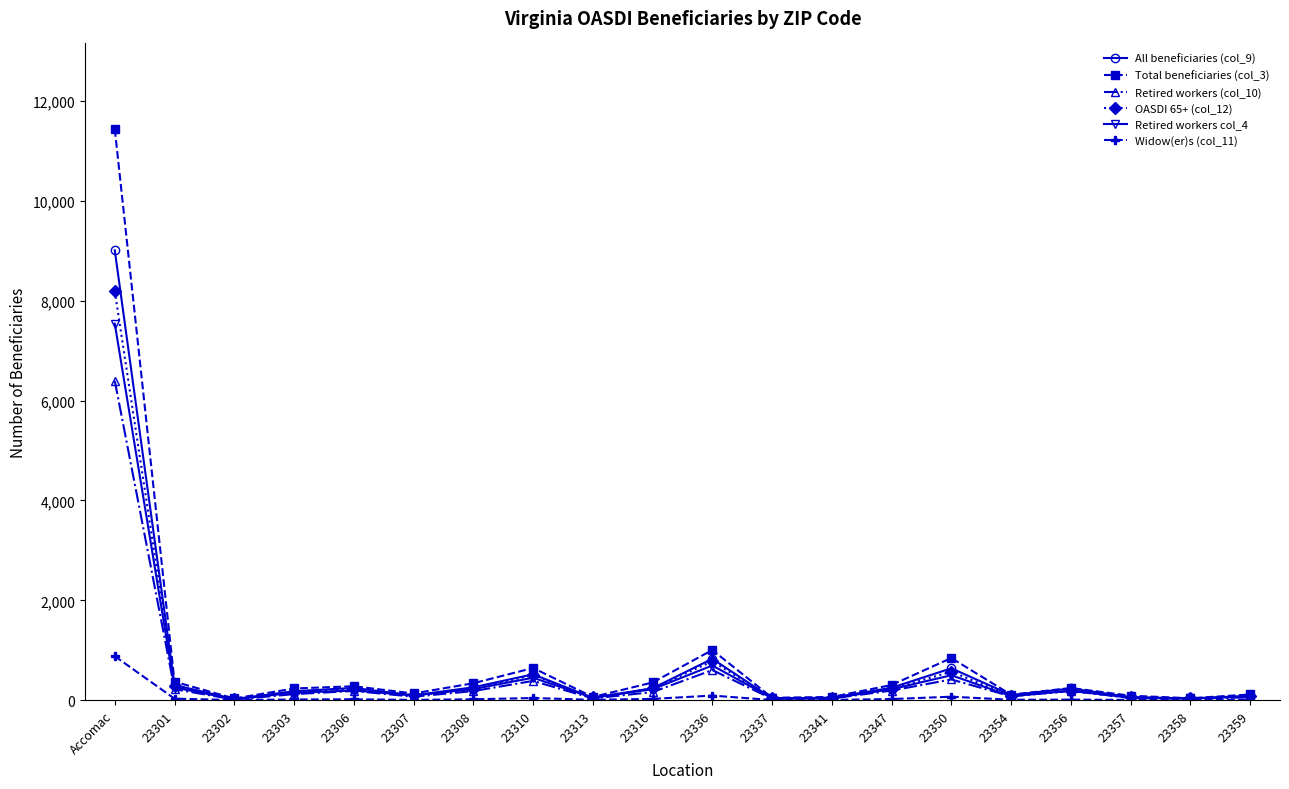

True or false: OASDI 65+ (col_12) has more than 0 points higher than both neighbors.

True